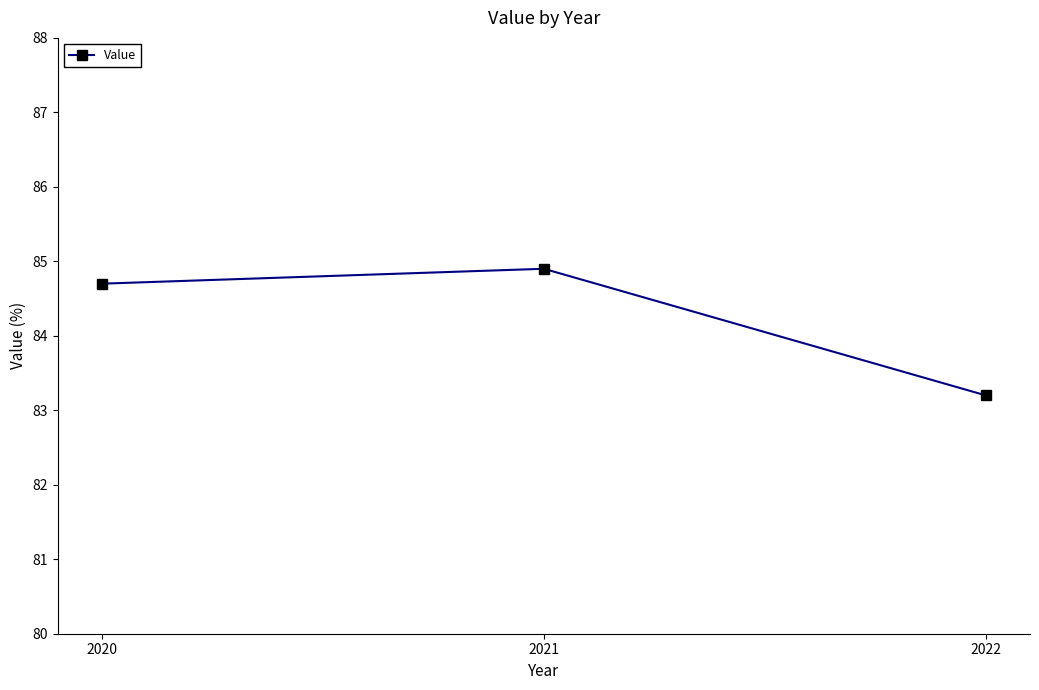

Reading left to right, list all the values displayed in this chart.

84.7	84.9	83.2